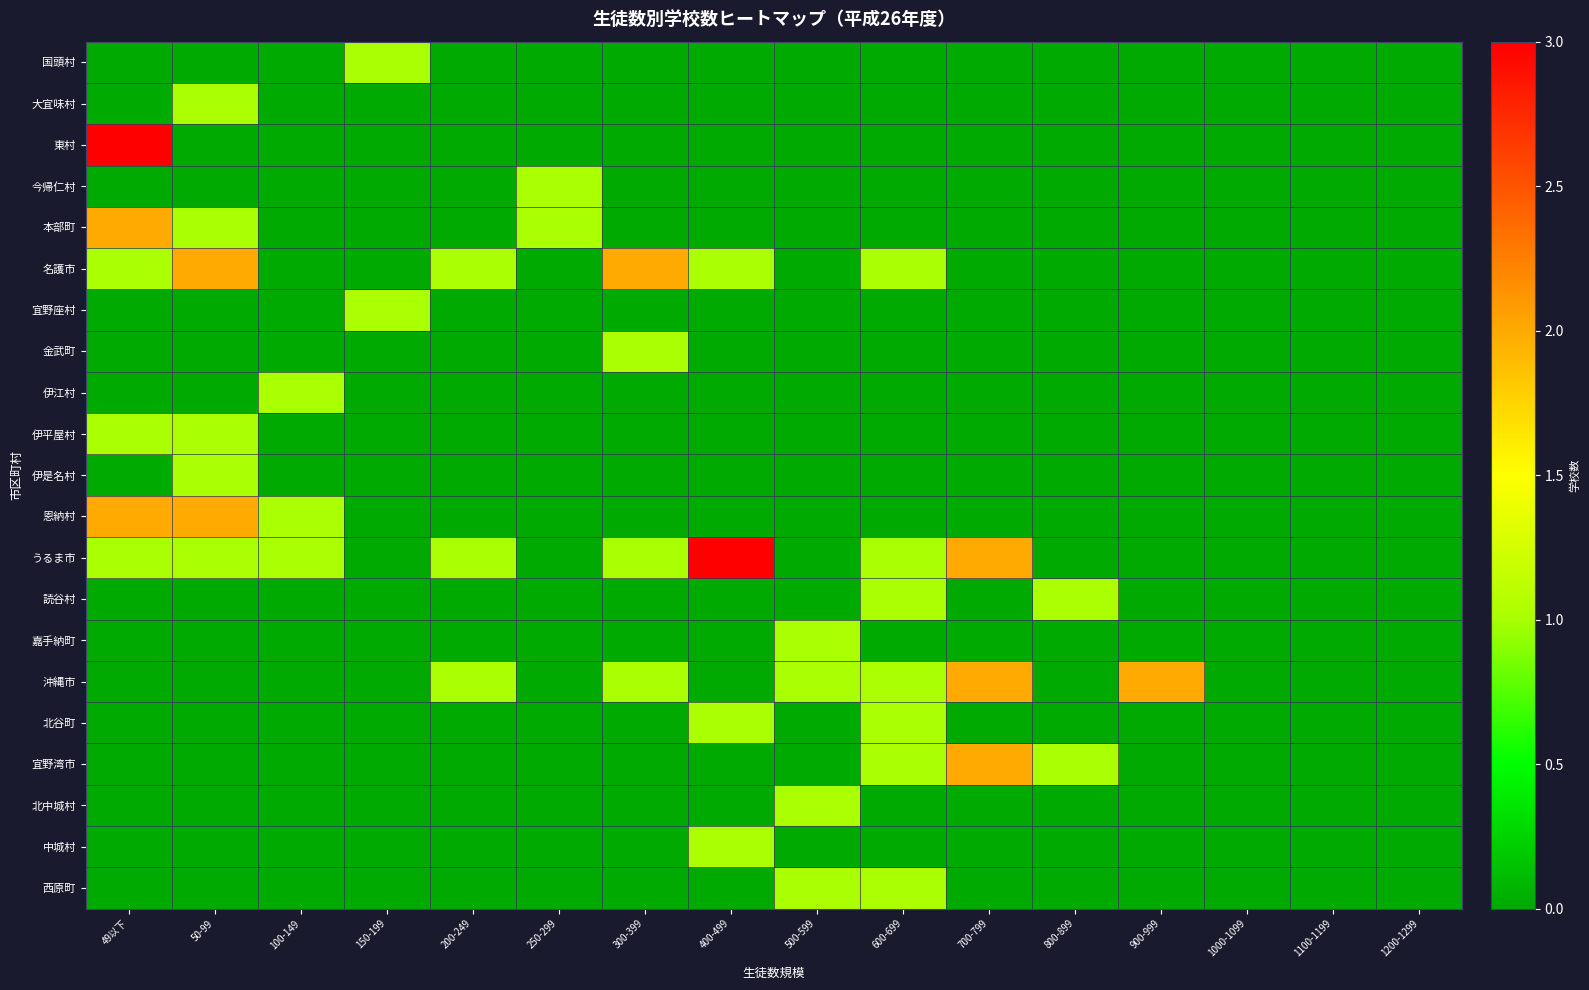

Rank the series by their maximum value, from lowest to highest.

国頭村, 大宜味村, 今帰仁村, 宜野座村, 金武町, 伊江村, 伊平屋村, 伊是名村, 読谷村, 嘉手納町, 北谷町, 北中城村, 中城村, 西原町, 本部町, 名護市, 恩納村, 沖縄市, 宜野湾市, 東村, うるま市